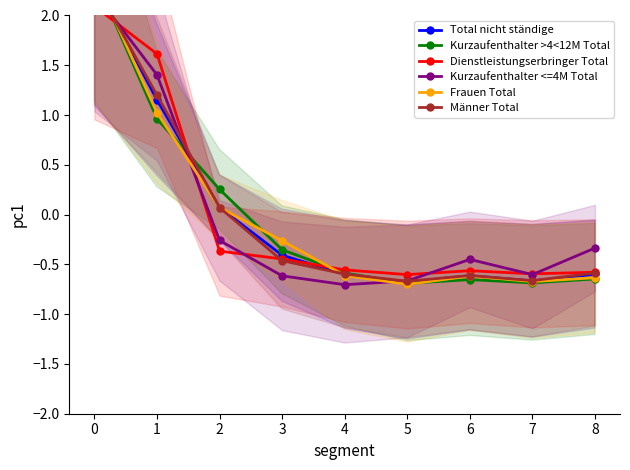

What is the value of the Frauen Total point at the 5th from the left?

-0.6